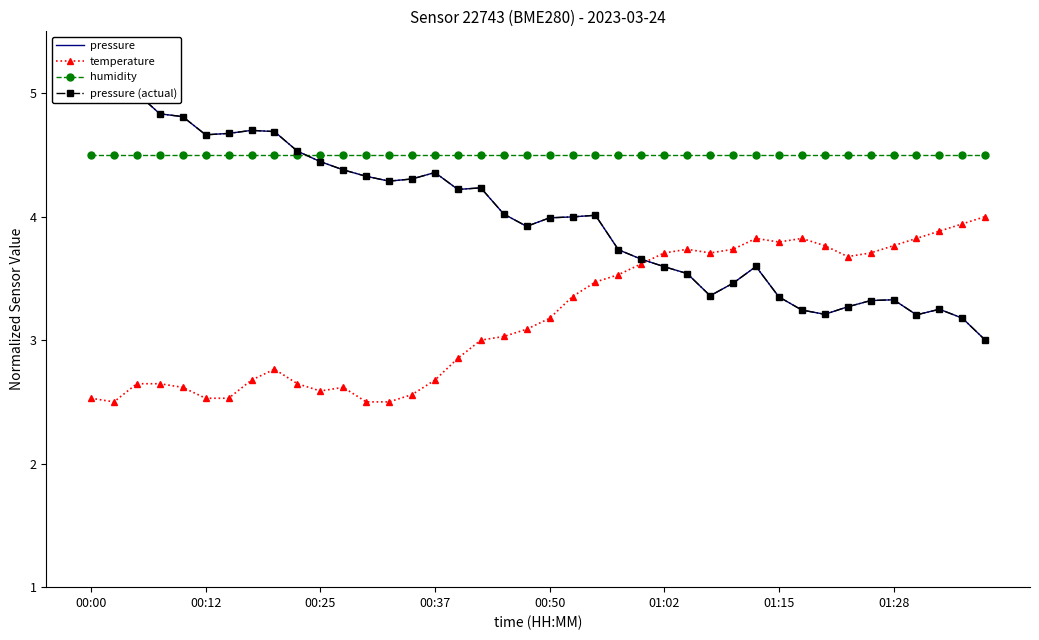

What is the lowest value of the temperature series?

2.5